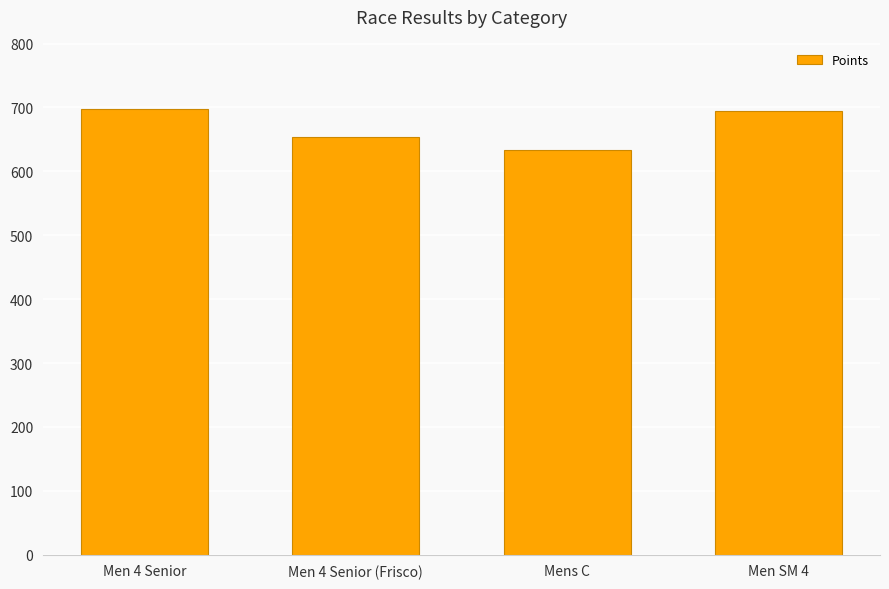

What is the value of the 4th bar from the left?

694.1